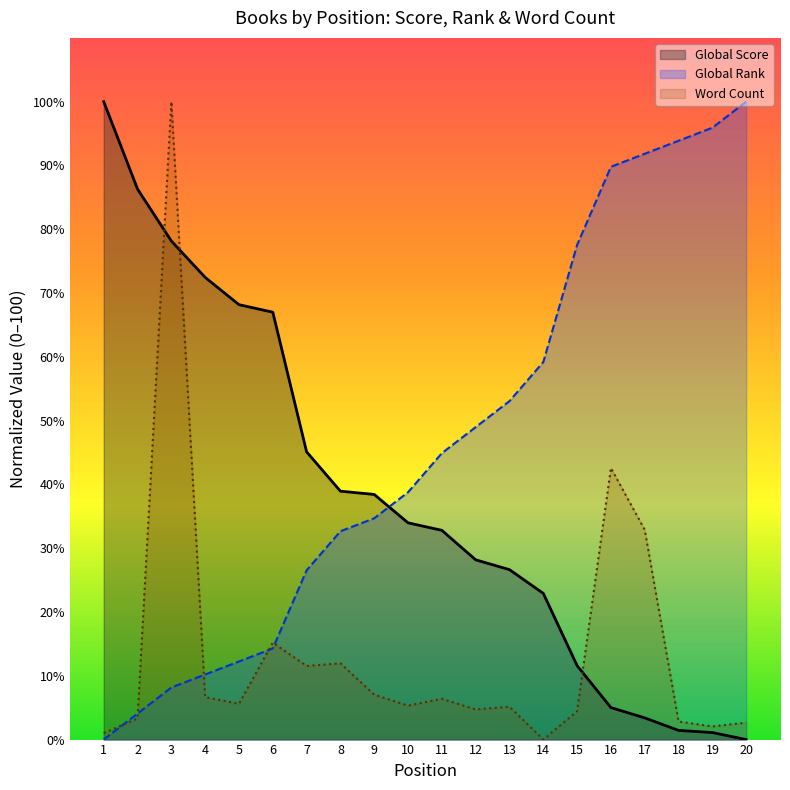

What is the sum of the Word Count values at 9 and 14?

7.0